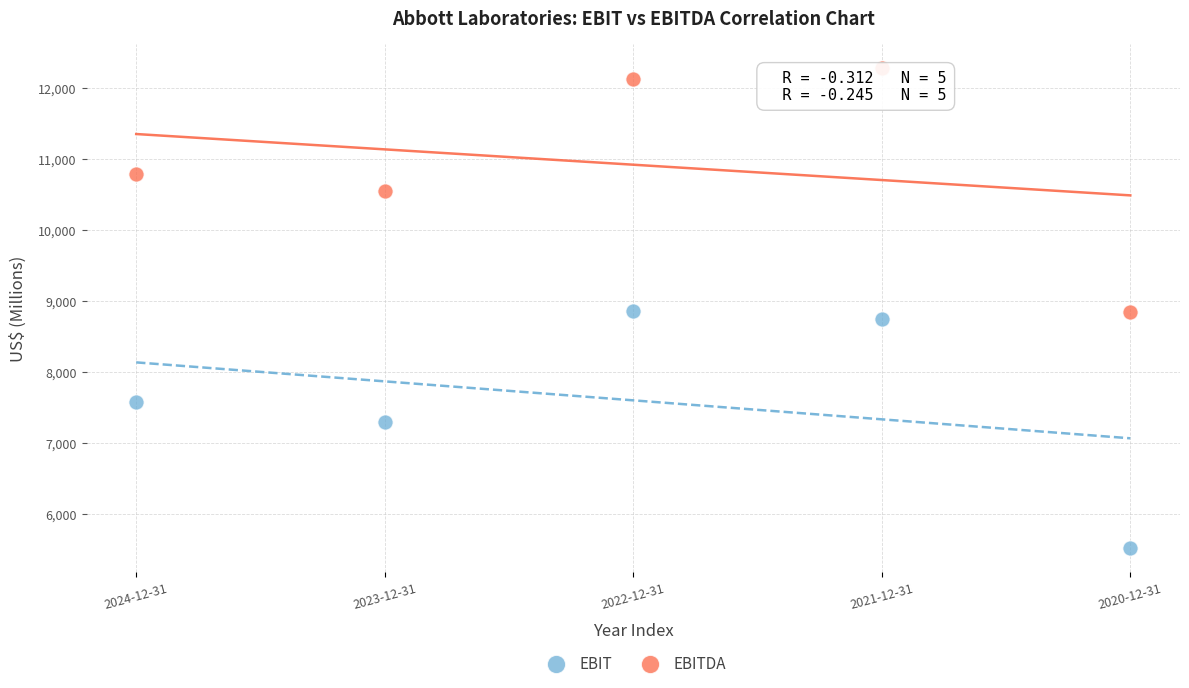

In the EBIT series, what Y value is closest to 7189?

7301